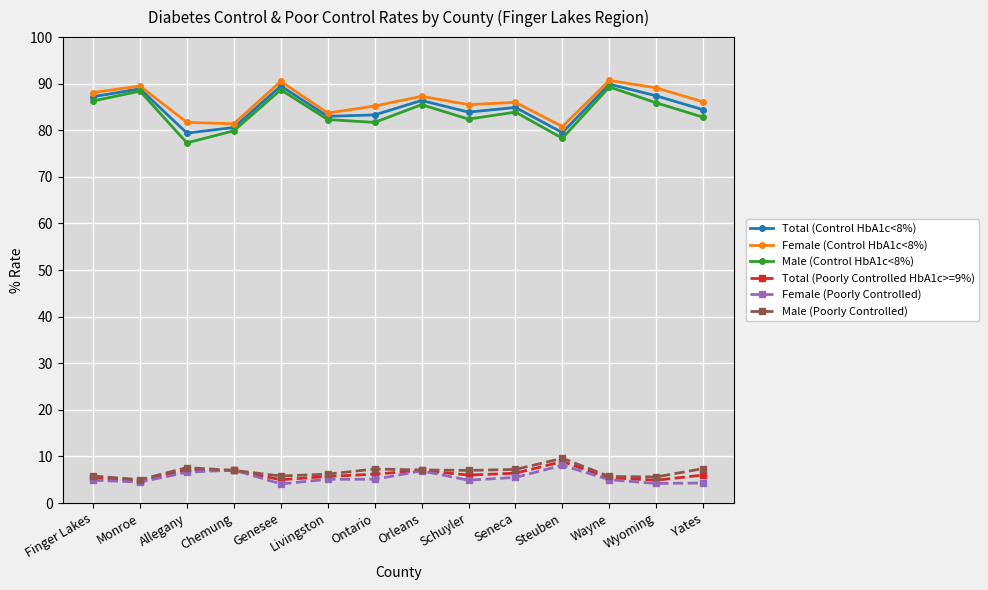

What is the value of the Total (Control HbA1c<8%) point at the 9th from the left?

83.9